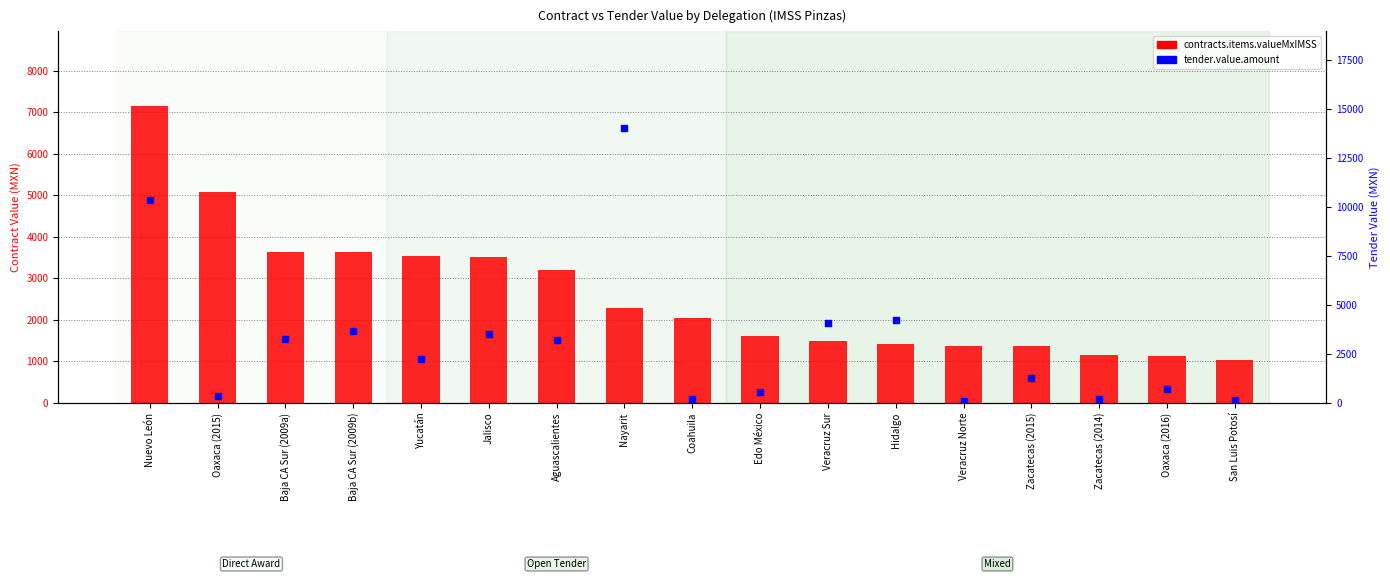

Which series reaches the maximum Y coordinate?

tender.value.amount